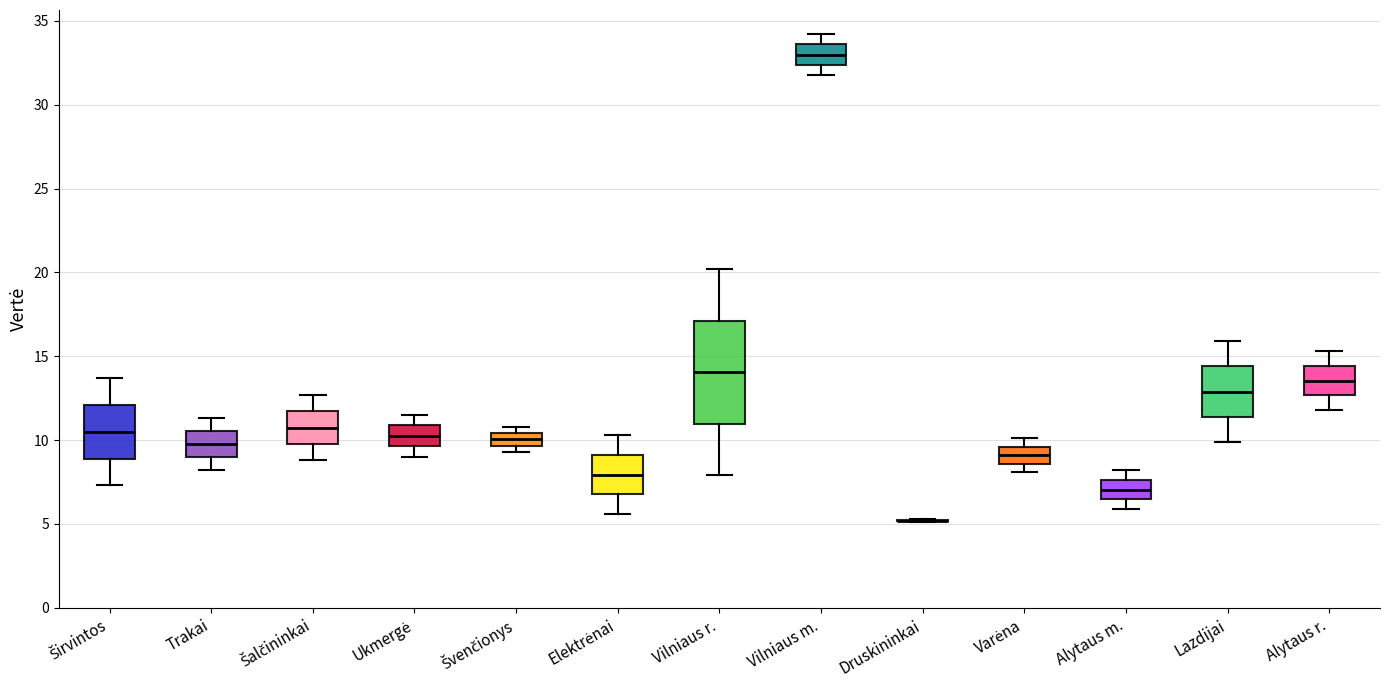

Reading left to right, transcribe this box plot: for each box, give where its median line is, the range the box spans, and where its two whiskers end, as read against the y-axis. The values are not printed on the chart, so give them approximately, as read against the axis.

Širvintos: median 10.5, box 9.0 to 12.0, whiskers 7.5 to 13.5
Trakai: median 10.0, box 9.0 to 10.5, whiskers 8.0 to 11.5
Šalčininkai: median 11.0, box 10.0 to 11.5, whiskers 9.0 to 12.5
Ukmergė: median 10.5, box 9.5 to 11.0, whiskers 9.0 to 11.5
Švenčionys: median 10.0, box 9.5 to 10.5, whiskers 9.5 (just below the box's lower edge) to 11.0
Elektrėnai: median 8.0, box 7.0 to 9.0, whiskers 5.5 to 10.5
Vilniaus r.: median 14.0, box 11.0 to 17.0, whiskers 8.0 to 20.0
Vilniaus m.: median 33.0, box 32.5 to 33.5, whiskers 32.0 to 34.0
Druskininkai: box collapsed to a line at 5.0, whiskers 5.0 to 5.5
Varėna: median 9.0, box 8.5 to 9.5, whiskers 8.0 to 10.0
Alytaus m.: median 7.0, box 6.5 to 7.5, whiskers 6.0 to 8.0
Lazdijai: median 13.0, box 11.5 to 14.5, whiskers 10.0 to 16.0
Alytaus r.: median 13.5, box 12.5 to 14.5, whiskers 12.0 to 15.5